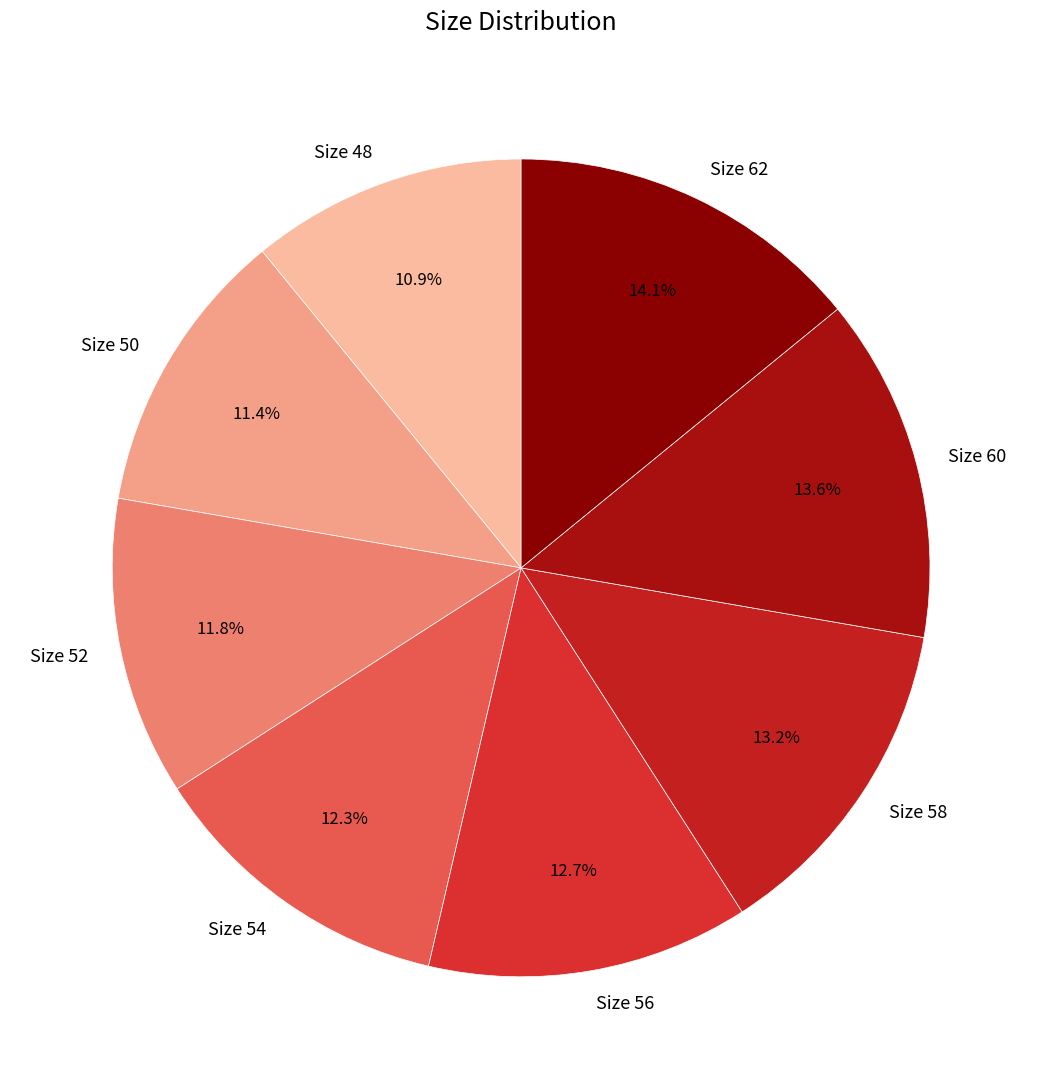

To the nearest percent, what is the difference between the Size 50 and Size 56 slice percentages?

1%